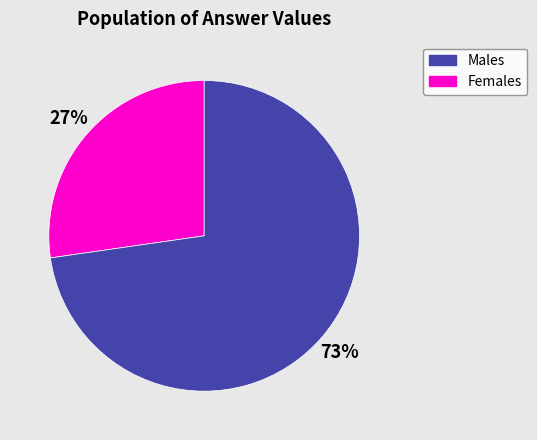

To the nearest percent, what is the average slice percentage?

50%